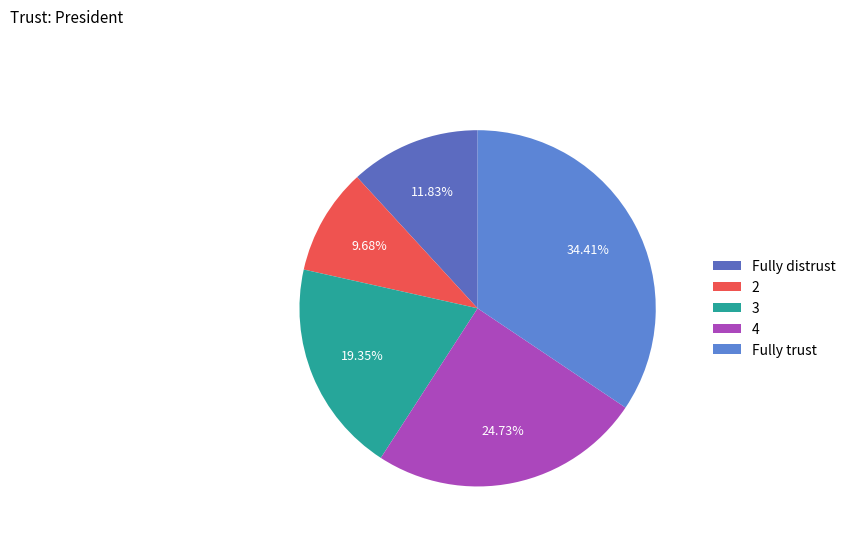

Is there any slice that represents more than half of the pie?

No